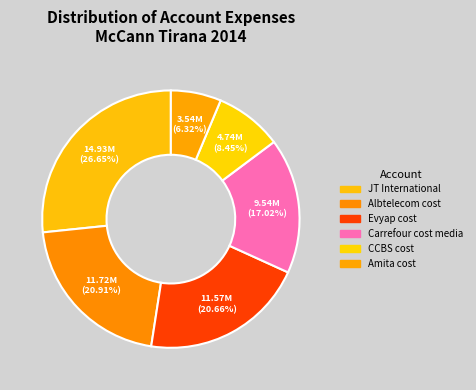

Count the number of slices in the pie.

6